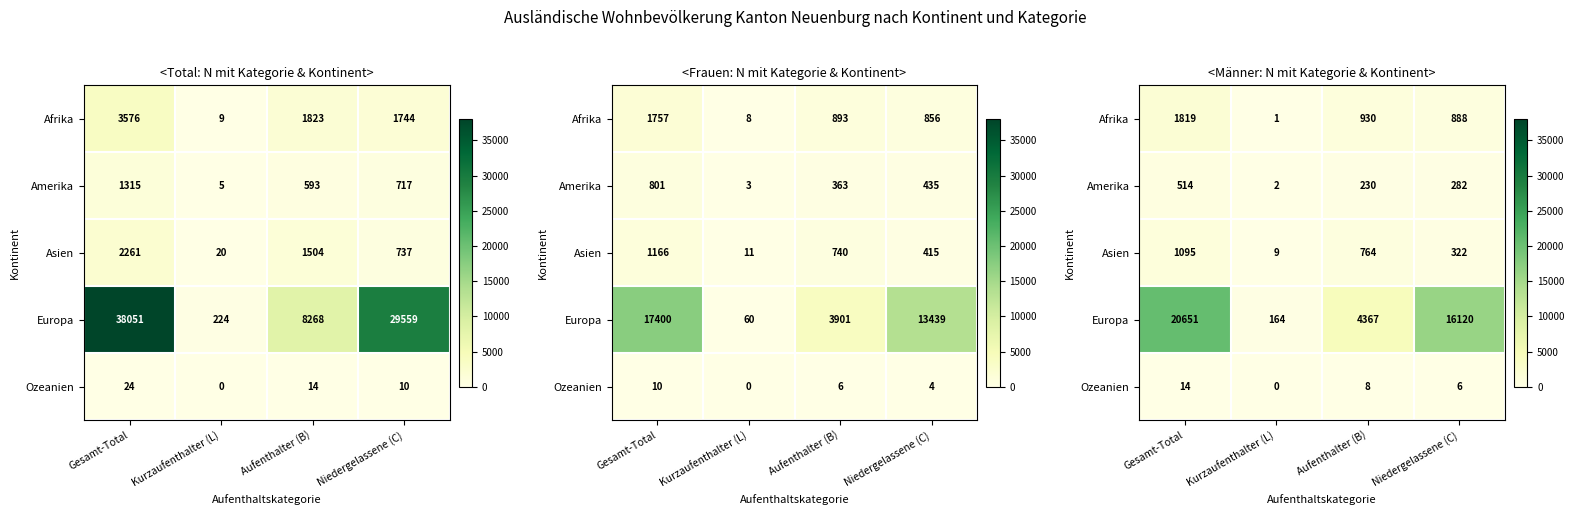

What is the sum of the Asien values at Niedergelassene (C) and Aufenthalter (B)?

1086